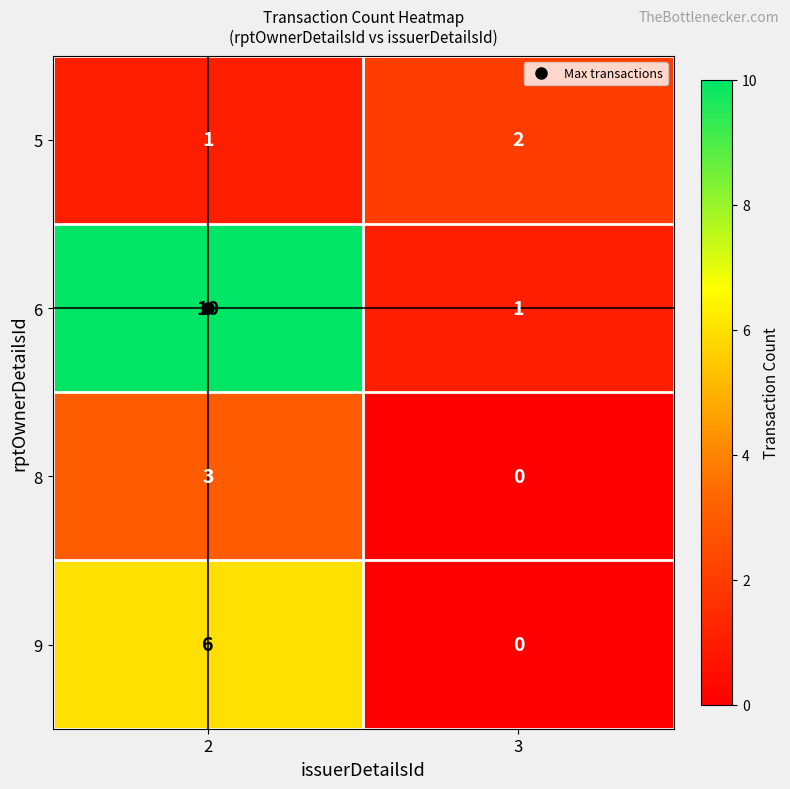

What is the spread (max minus min) of values at 2?

9